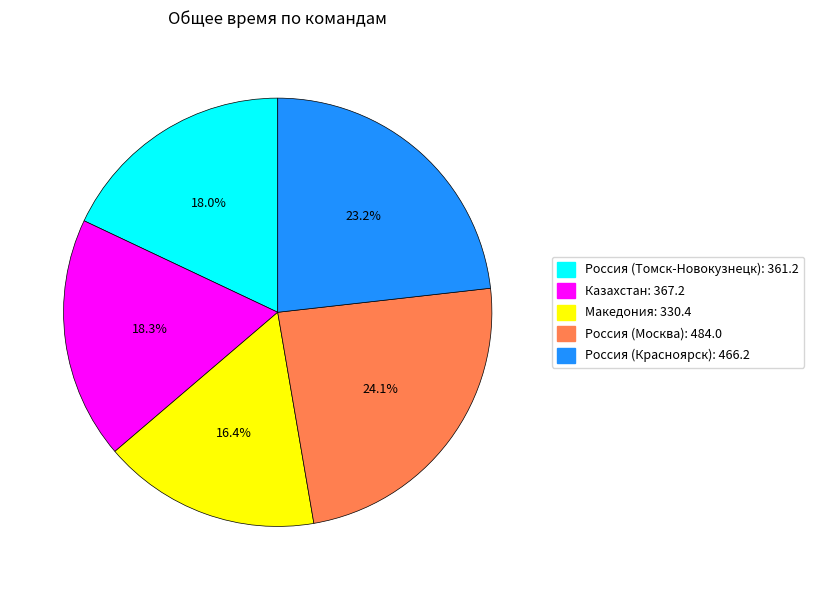

What percentage is the Македония slice, to the nearest percent?

16%